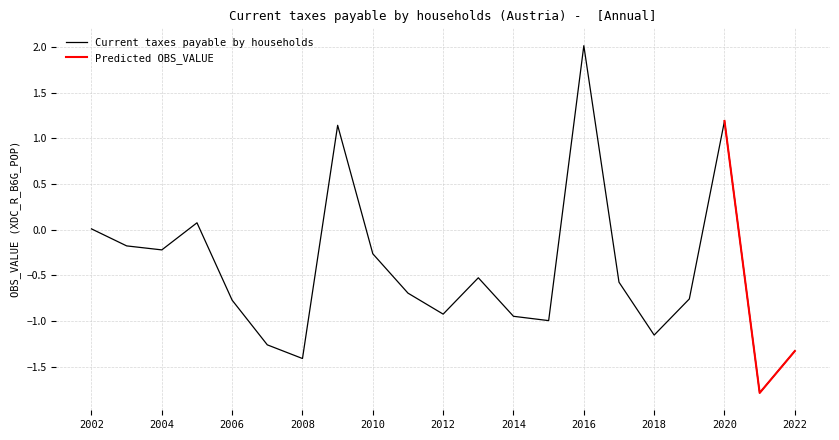

How many positive values are there?

5